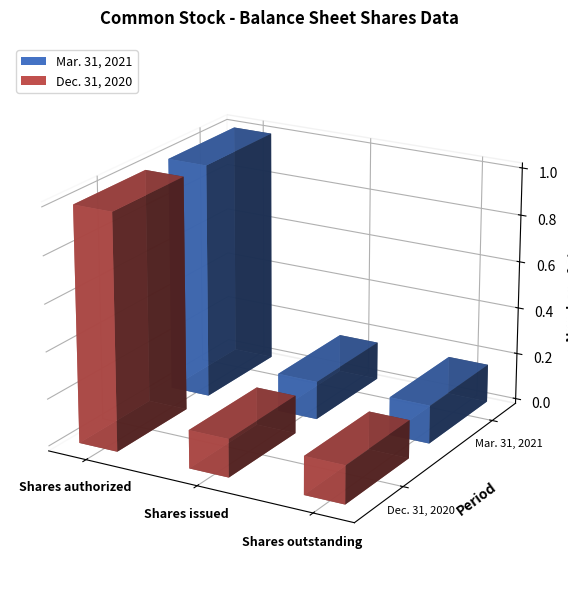

At which label is Mar. 31, 2021 closest to 50000000?

Shares issued